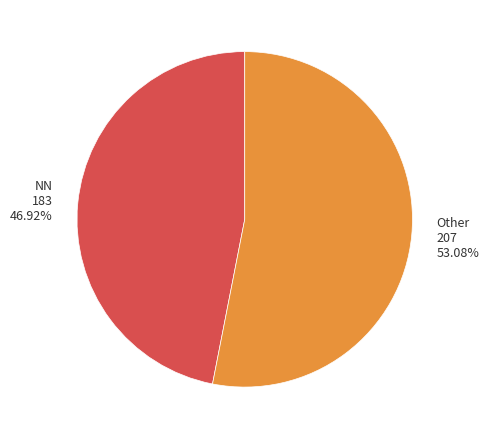

Count the number of slices in the pie.

2